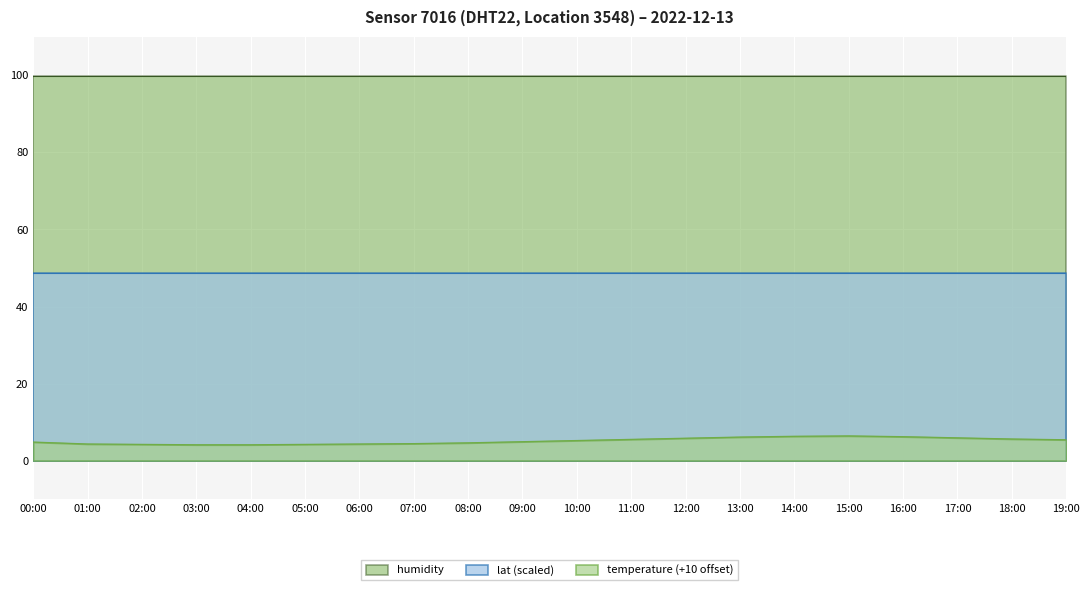

Reading left to right, what are all the values shown in this chart?

temperature: 00:00=-5.2	01:00=-5.7	02:00=-5.8	03:00=-5.9	04:00=-5.9	05:00=-5.8	06:00=-5.7	07:00=-5.6	08:00=-5.4	09:00=-5.1	10:00=-4.8	11:00=-4.5	12:00=-4.2	13:00=-3.9	14:00=-3.7	15:00=-3.6	16:00=-3.8	17:00=-4.1	18:00=-4.4	19:00=-4.6
humidity: 00:00=99.9	01:00=99.9	02:00=99.9	03:00=99.9	04:00=99.9	05:00=99.9	06:00=99.9	07:00=99.9	08:00=99.9	09:00=99.9	10:00=99.9	11:00=99.9	12:00=99.9	13:00=99.9	14:00=99.9	15:00=99.9	16:00=99.9	17:00=99.9	18:00=99.9	19:00=99.9
lat: 00:00=48.4	01:00=48.4	02:00=48.4	03:00=48.4	04:00=48.4	05:00=48.4	06:00=48.4	07:00=48.4	08:00=48.4	09:00=48.4	10:00=48.4	11:00=48.4	12:00=48.4	13:00=48.4	14:00=48.4	15:00=48.4	16:00=48.4	17:00=48.4	18:00=48.4	19:00=48.4